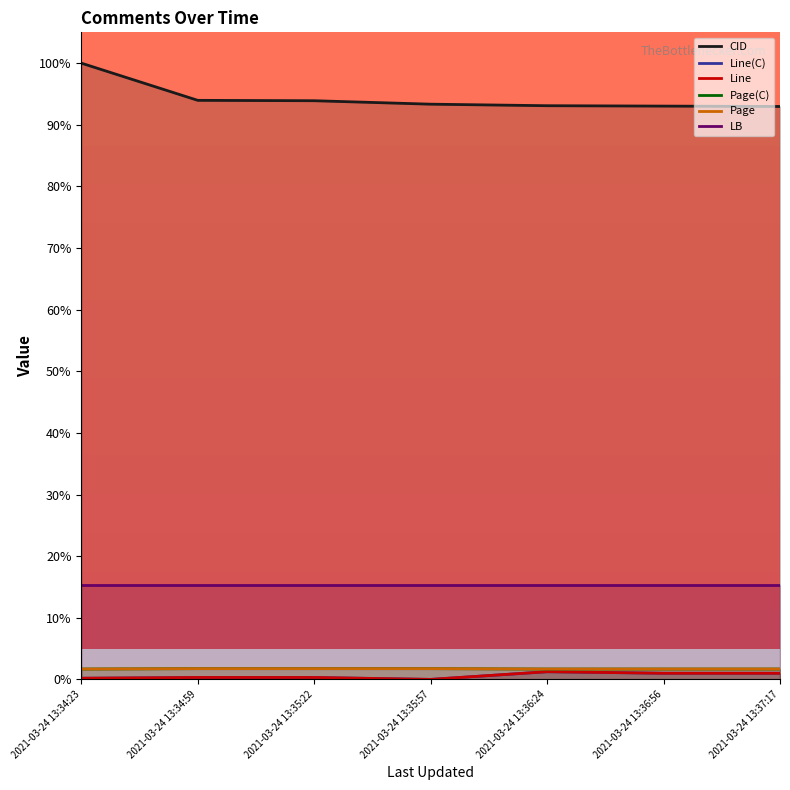

What is the sum of the Page(C) values at 2021-03-24 13:35:22 and 2021-03-24 13:35:57?

3.5